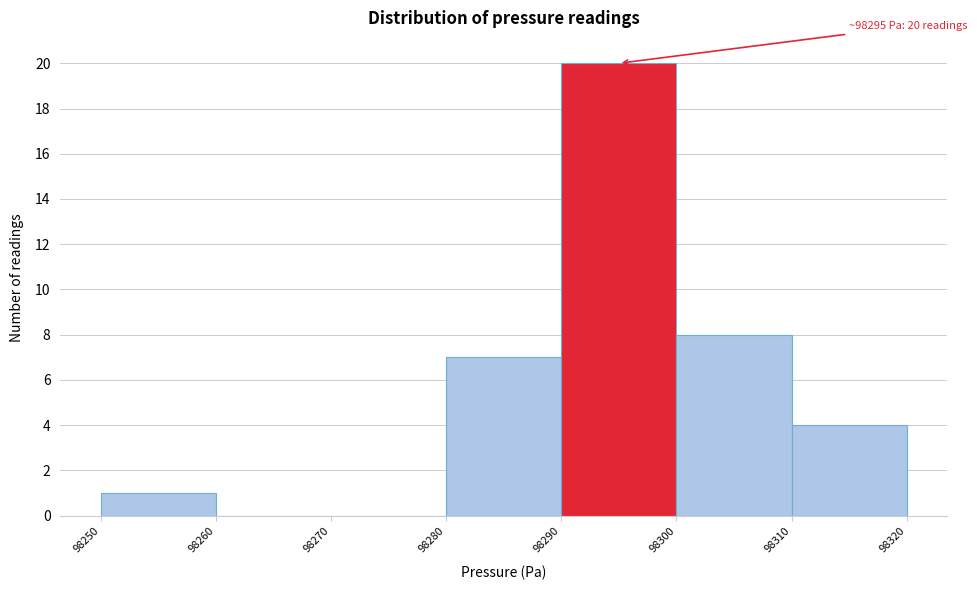

Which range on the x-axis has the tallest bar?

98290 to 98300